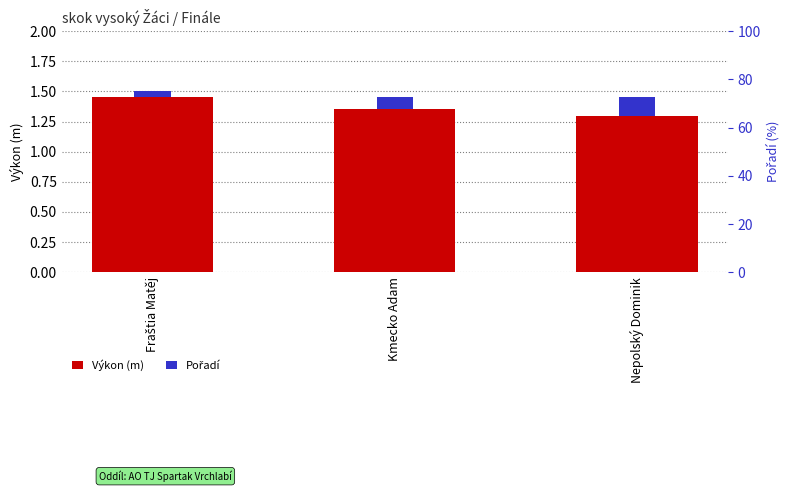

Rank the series by their maximum value, from lowest to highest.

Pořadí, Výkon (m)